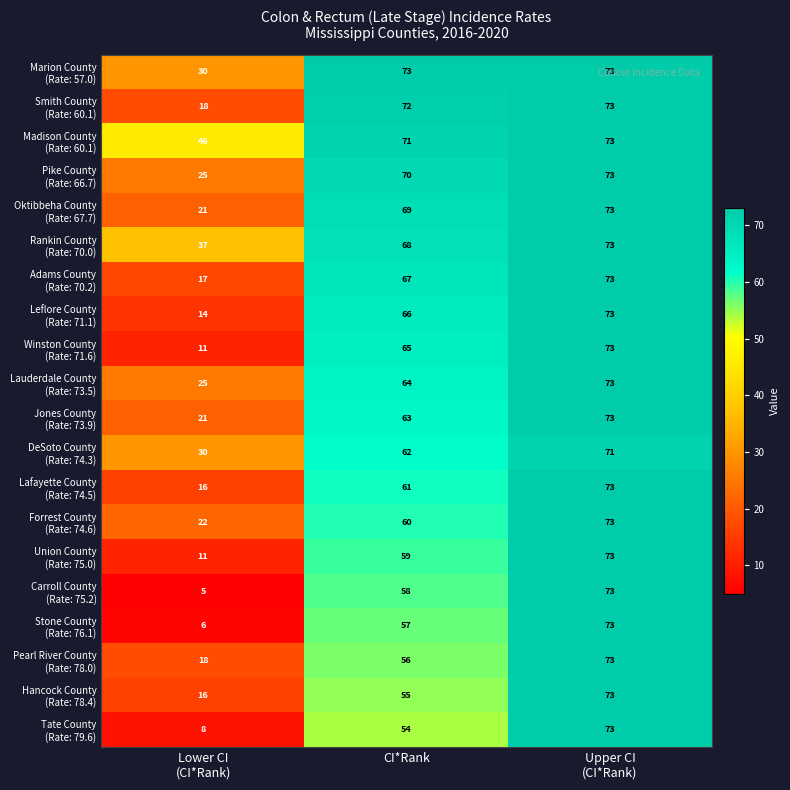

At how many categories does at least one series exceed 17?

3